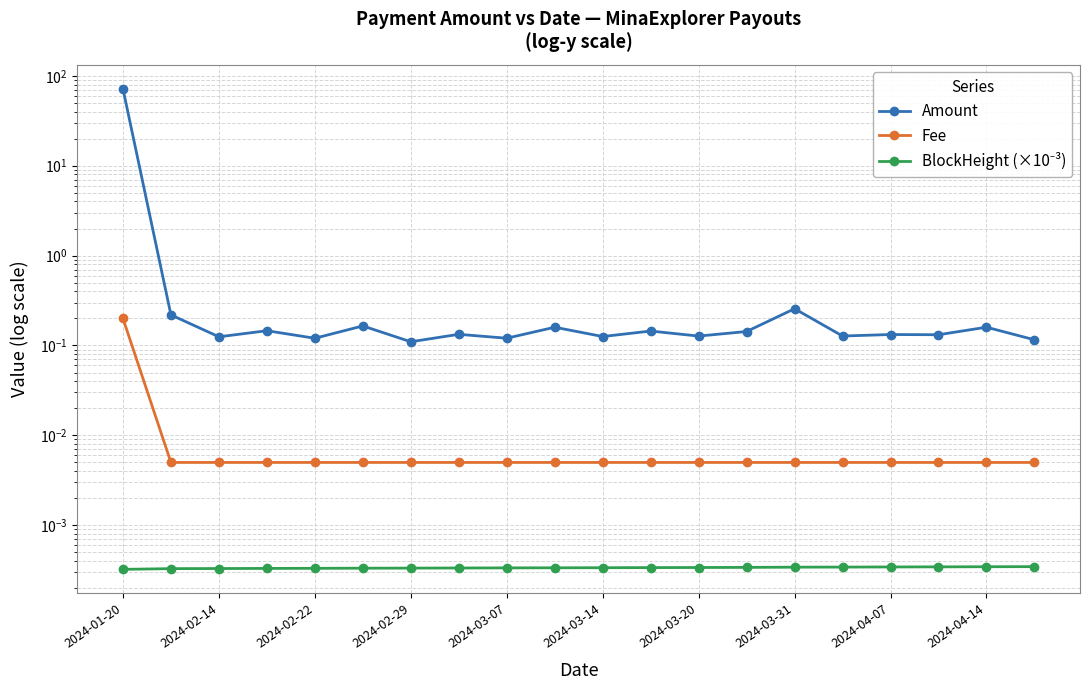

True or false: BlockHeight (×10⁻³) and Fee cross at least once.

False